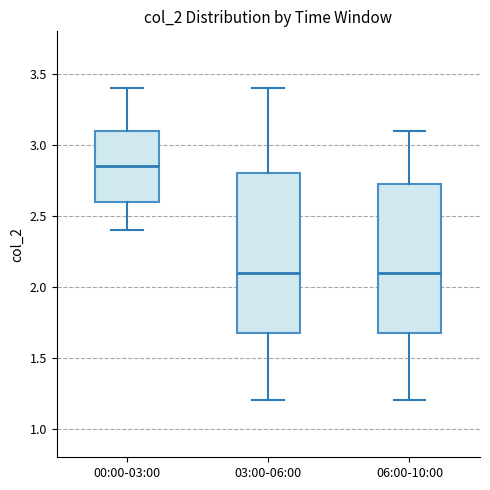

Reading left to right, read every box against the y-axis: the position of its median line, the range the box covers, and the ends of its whiskers. The values are not printed on the chart, so give them approximately, as read against the axis.

00:00-03:00: median 2.85, box 2.60 to 3.10, whiskers 2.40 to 3.40
03:00-06:00: median 2.10, box 1.70 to 2.80, whiskers 1.20 to 3.40
06:00-10:00: median 2.10, box 1.70 to 2.75, whiskers 1.20 to 3.10